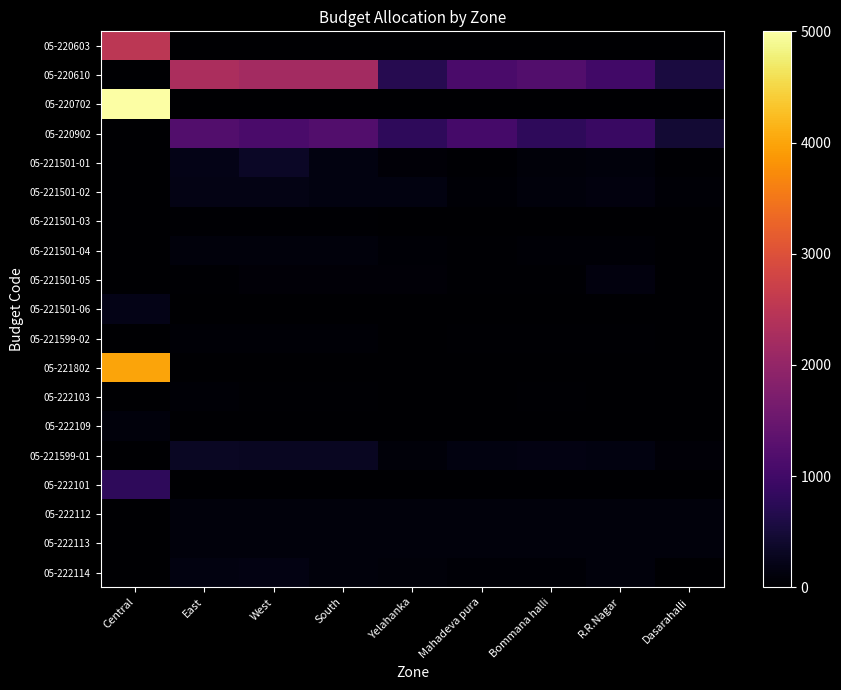

Which category has the highest value across all series?

Central